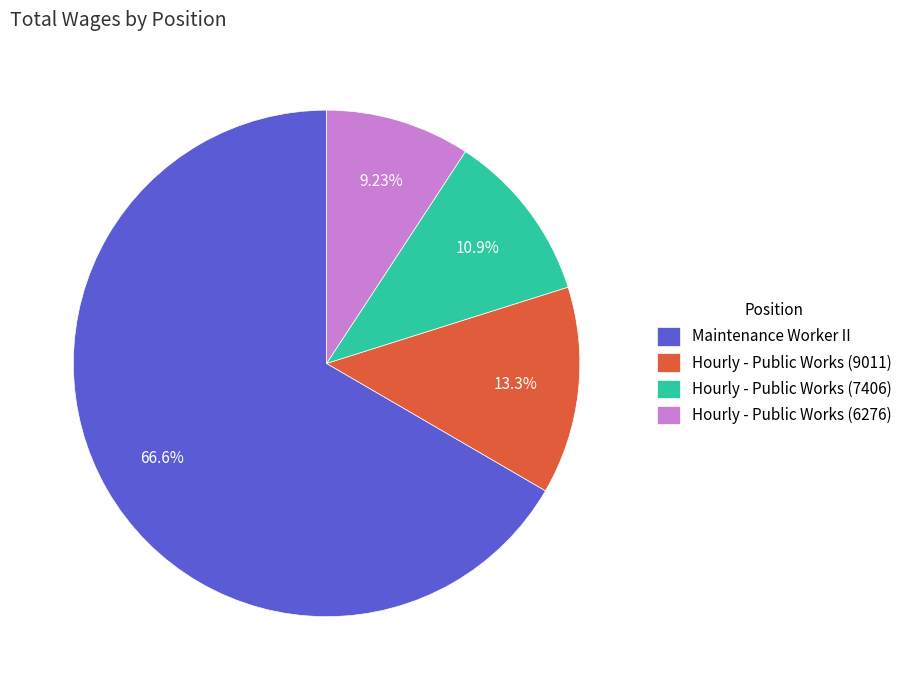

To the nearest percent, what is the average slice percentage?

25%